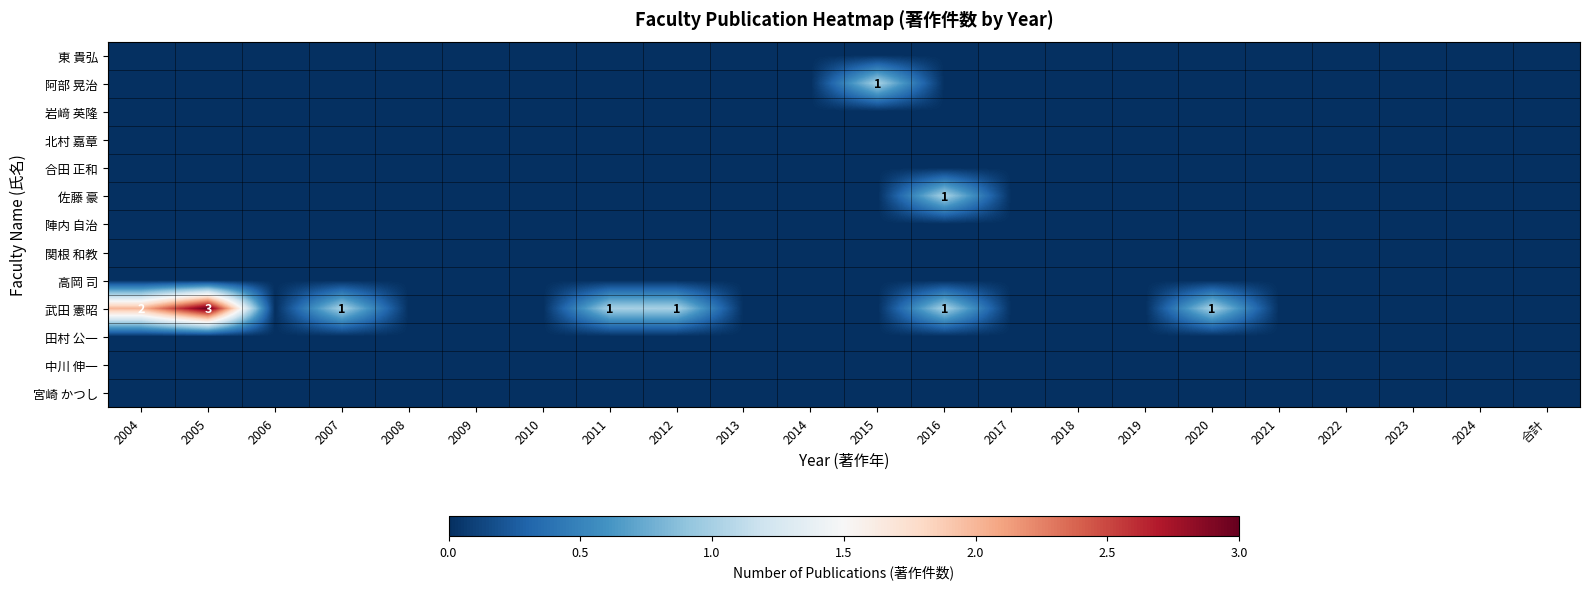

List the labels in order of 合田 正和 value, smallest first.

2004, 2005, 2006, 2007, 2008, 2009, 2010, 2011, 2012, 2013, 2014, 2015, 2016, 2017, 2018, 2019, 2020, 2021, 2022, 2023, 2024, 合計